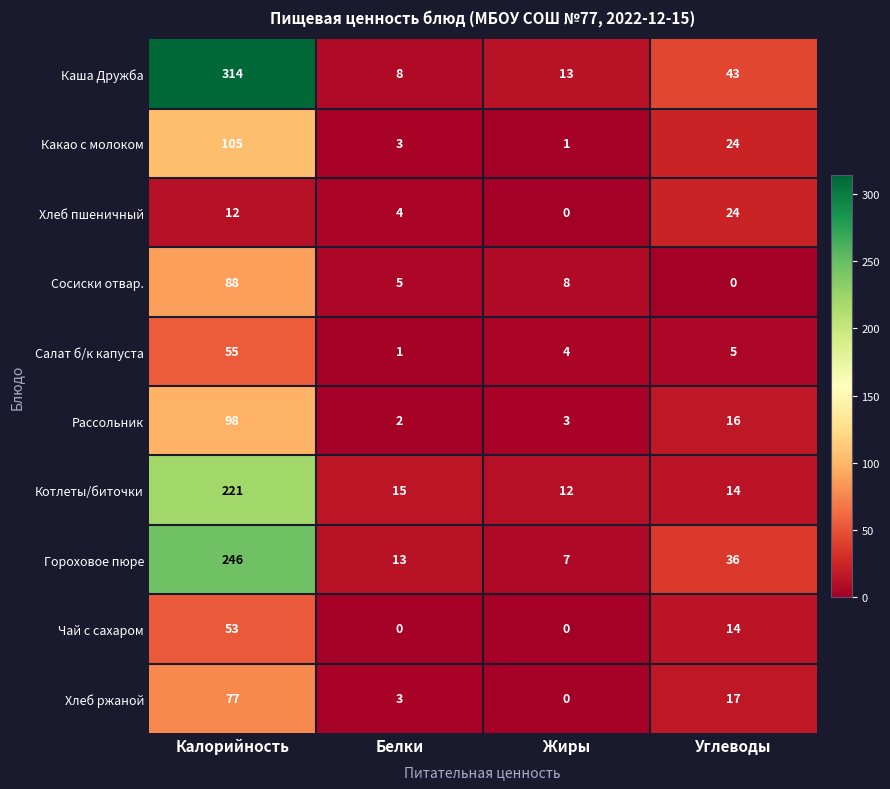

Where does the Какао с молоком series first go above 24?

Калорийность